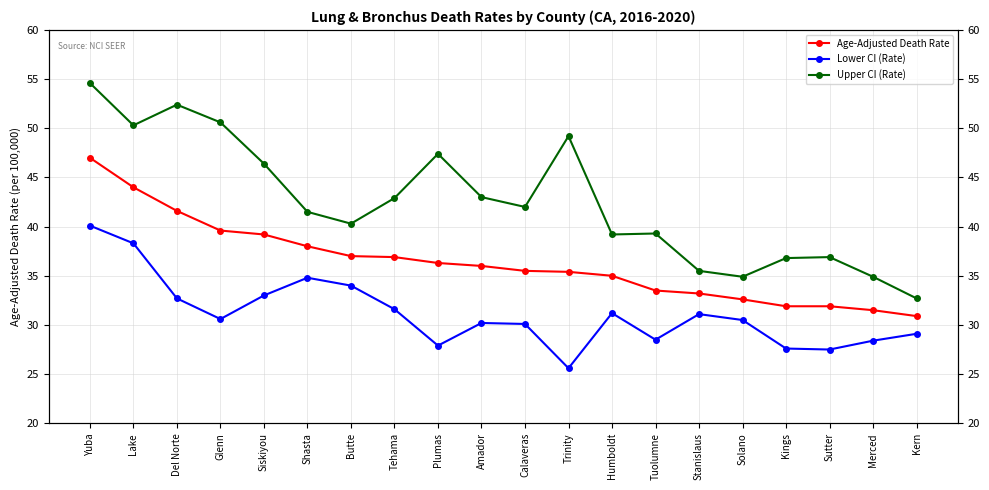

How many values in the Age-Adjusted Death Rate series are below 36?

10